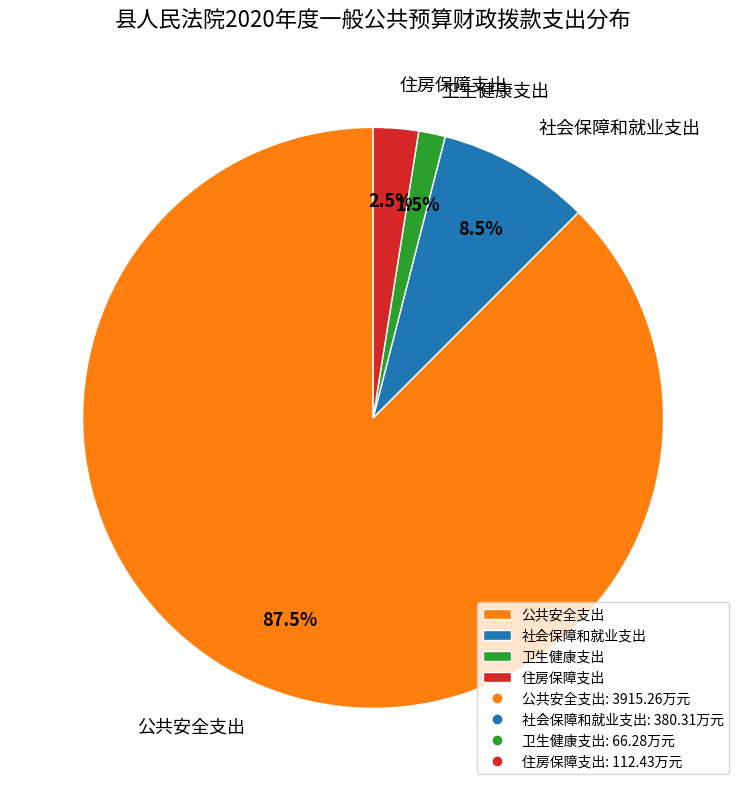

Which slice represents more than half of the pie?

公共安全支出